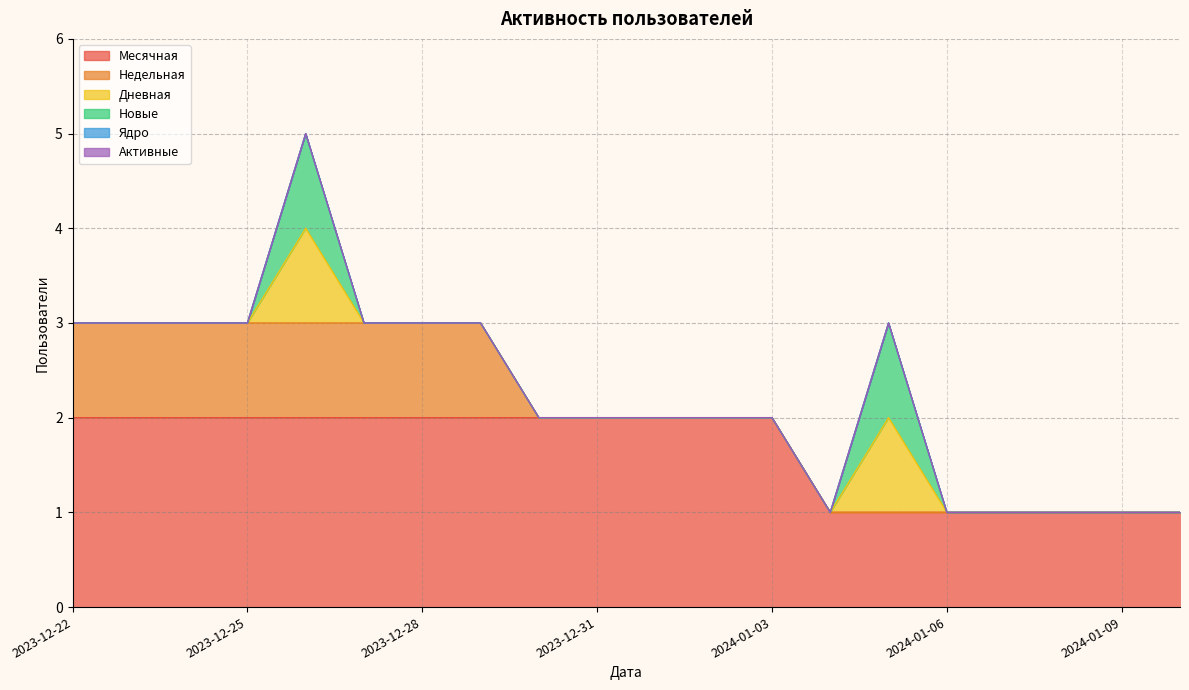

Rank the series by their maximum value, from lowest to highest.

Ядро, Активные, Недельная, Дневная, Новые, Месячная